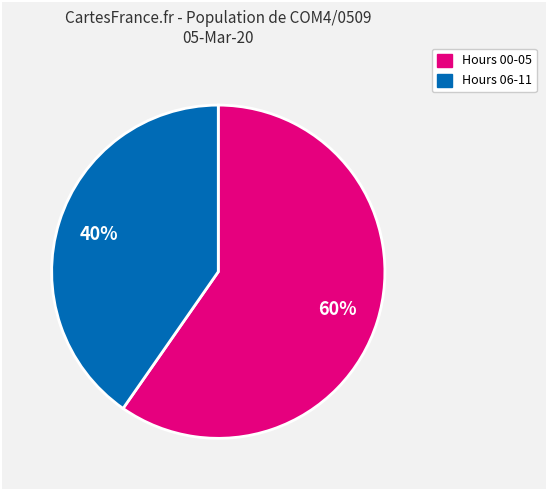

To the nearest percent, what is the average slice percentage?

50%